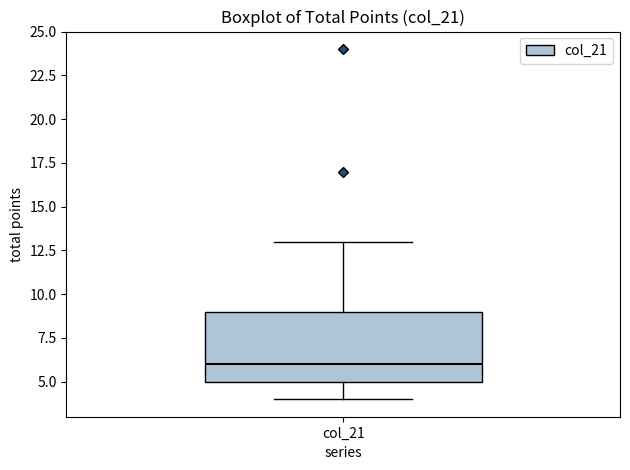

Transcribe this box plot: give where the median line is, the range the box spans, and where the two whiskers end, as read against the y-axis. The values are not printed on the chart, so give them approximately, as read against the axis.

median 6, box 5 to 9, whiskers 4 to 13